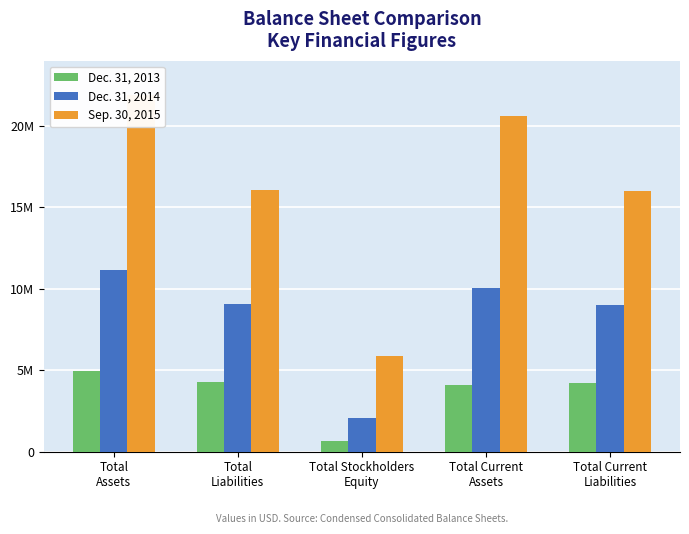

At Total Stockholders
Equity, list the series in order from smallest to largest.

Dec. 31, 2013, Dec. 31, 2014, Sep. 30, 2015